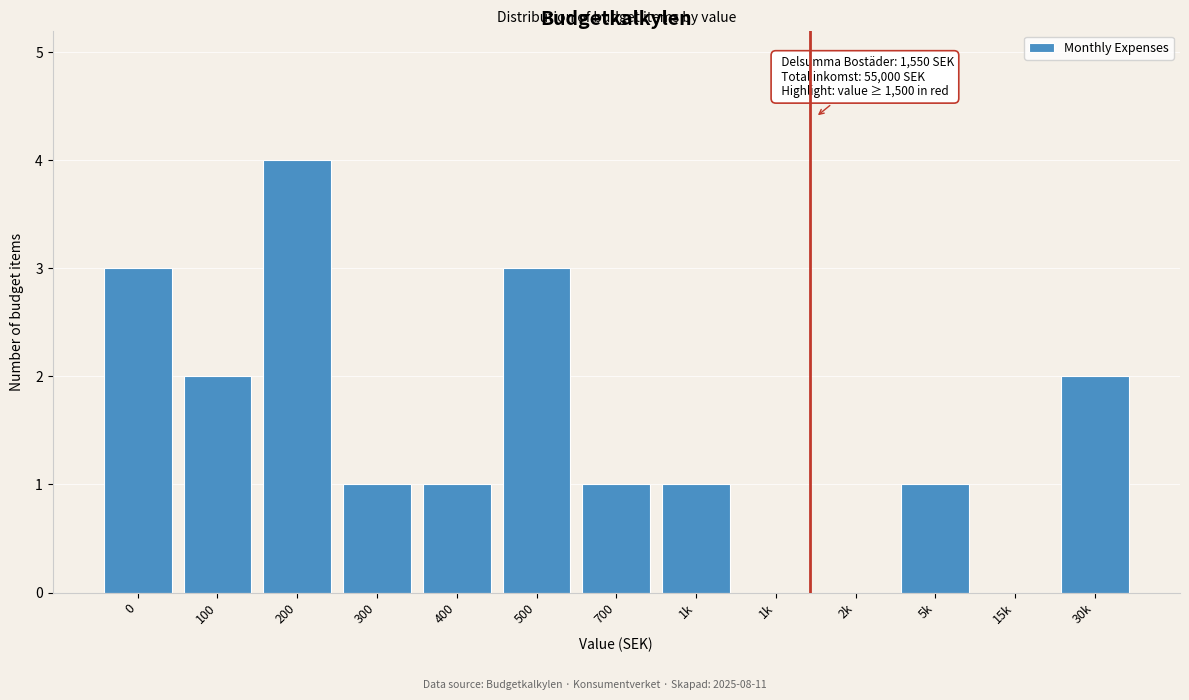

Are the bars horizontal?

No